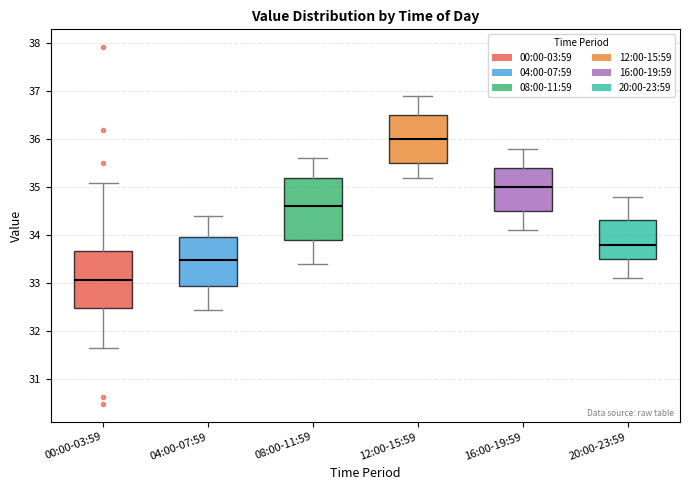

Which box has the highest median line?

12:00-15:59